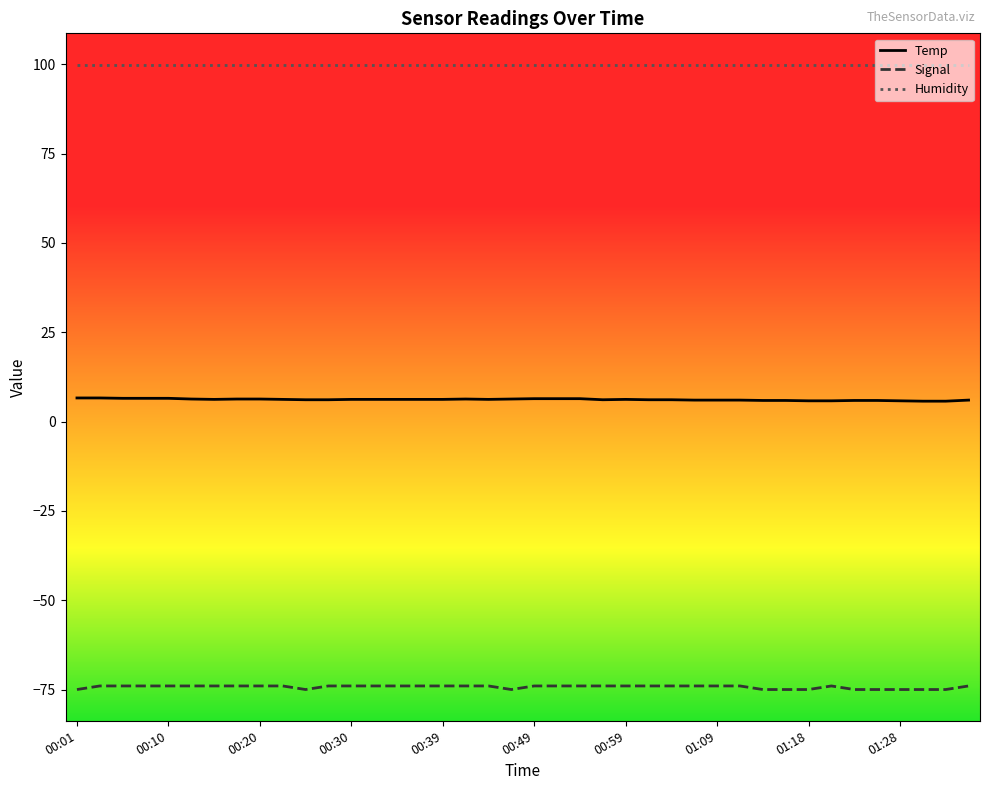

What are all the series names shown in the legend?

Temp, Signal, Humidity